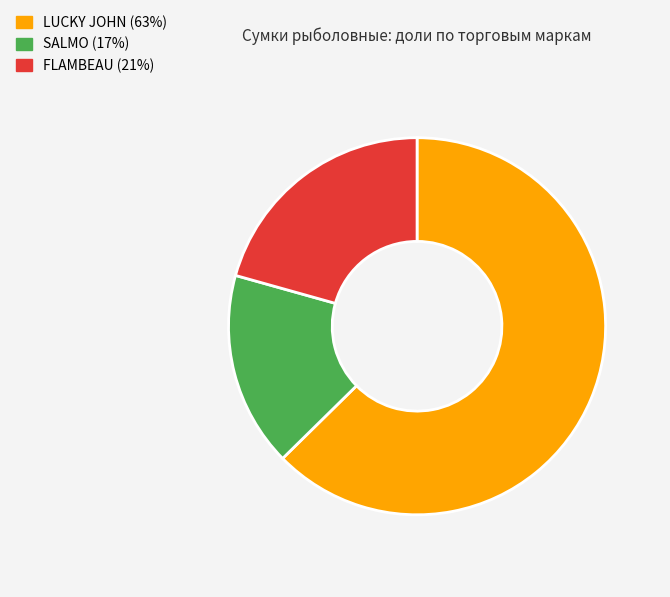

Is there a majority slice in this chart?

Yes